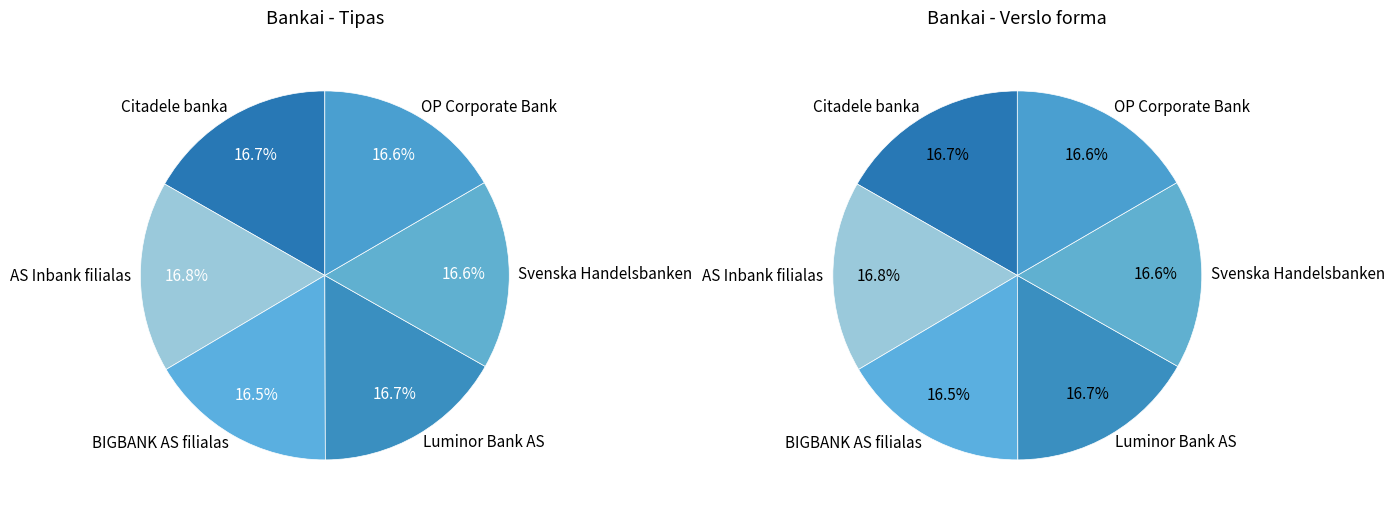

What percentage is the OP Corporate Bank slice, to the nearest percent?

17%